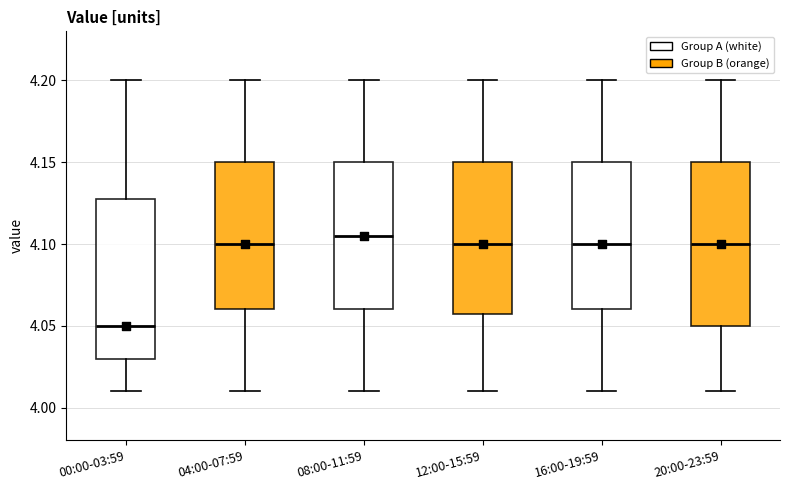

Reading left to right, read every box against the y-axis: the position of its median line, the range the box covers, and the ends of its whiskers. The values are not printed on the chart, so give them approximately, as read against the axis.

00:00-03:59: median 4.050, box 4.030 to 4.130, whiskers 4.010 to 4.200
04:00-07:59: median 4.100, box 4.060 to 4.150, whiskers 4.010 to 4.200
08:00-11:59: median 4.105, box 4.060 to 4.150, whiskers 4.010 to 4.200
12:00-15:59: median 4.100, box 4.060 to 4.150, whiskers 4.010 to 4.200
16:00-19:59: median 4.100, box 4.060 to 4.150, whiskers 4.010 to 4.200
20:00-23:59: median 4.100, box 4.050 to 4.150, whiskers 4.010 to 4.200